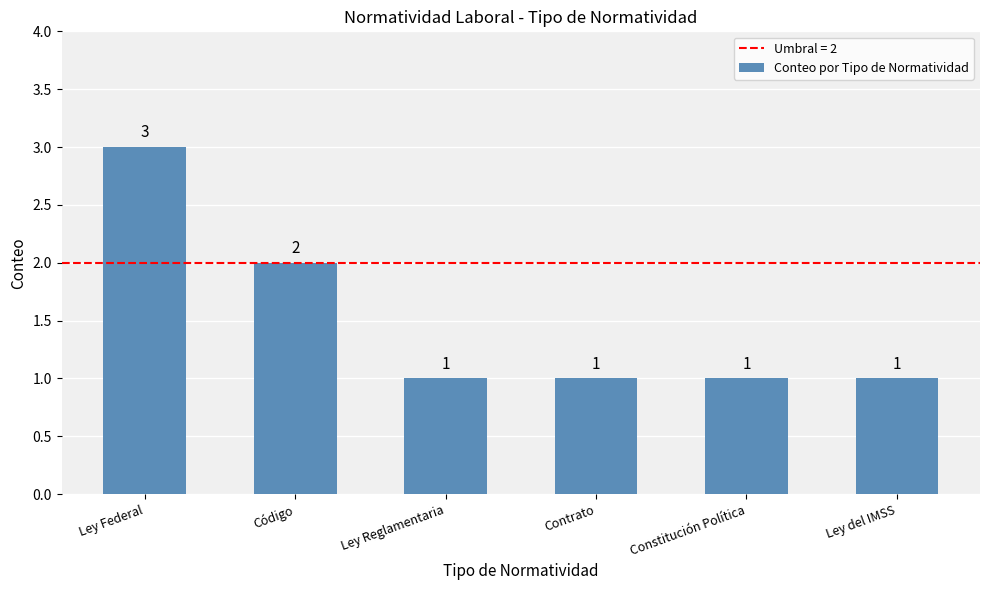

Is it true that the value at Código is 1?

False